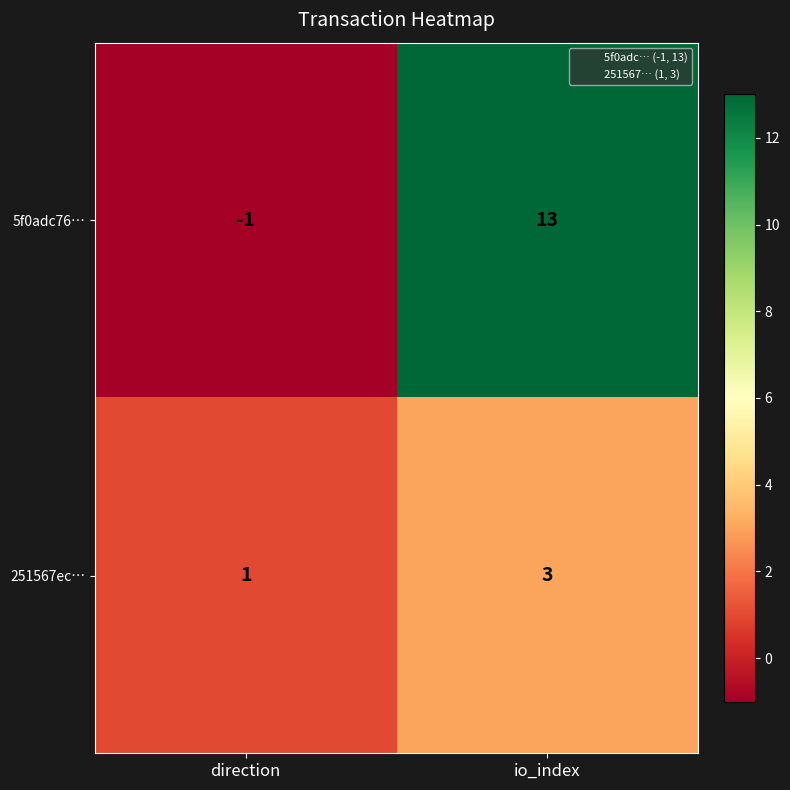

What is the difference between the 5f0adc76… values at direction and io_index?

14